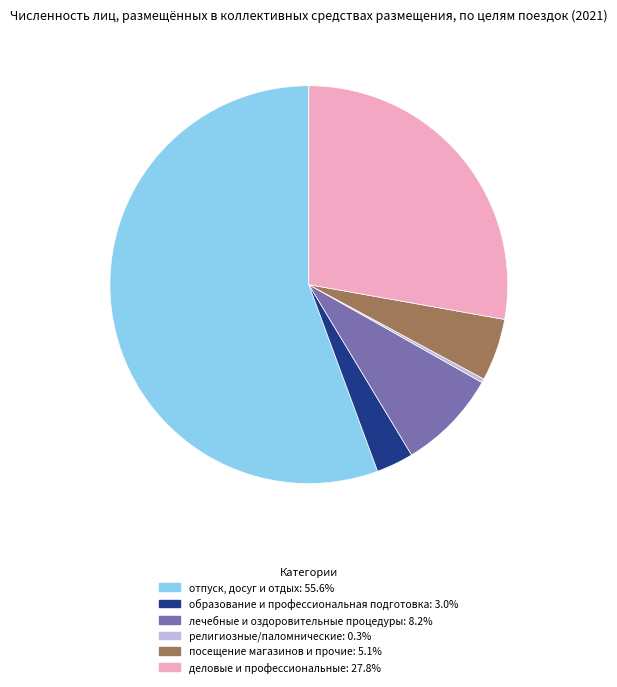

Does отпуск, досуг и отдых account for over 50% of the chart?

Yes